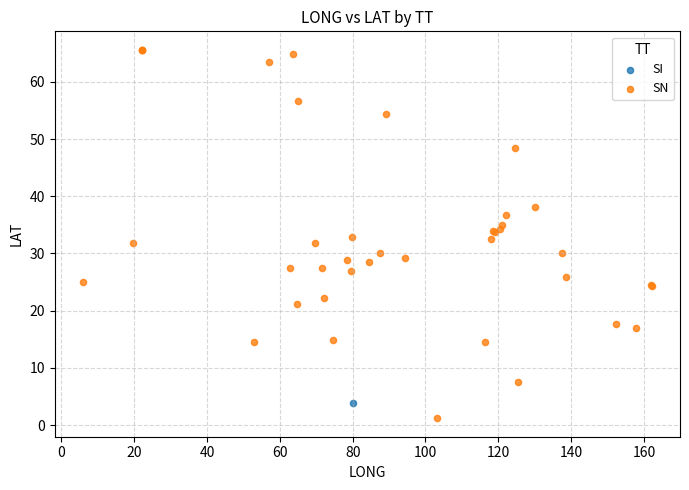

What are all the series names shown in the legend?

SI, SN